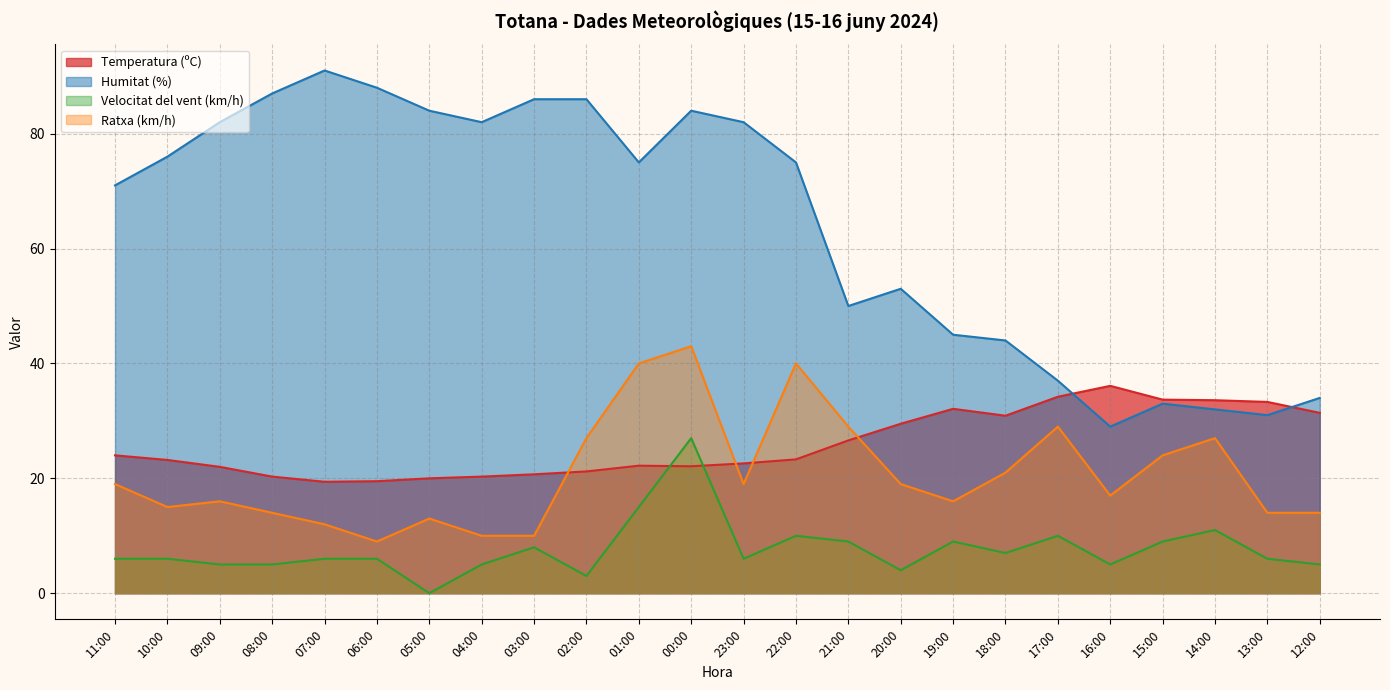

Which category has the highest value across all series?

07:00